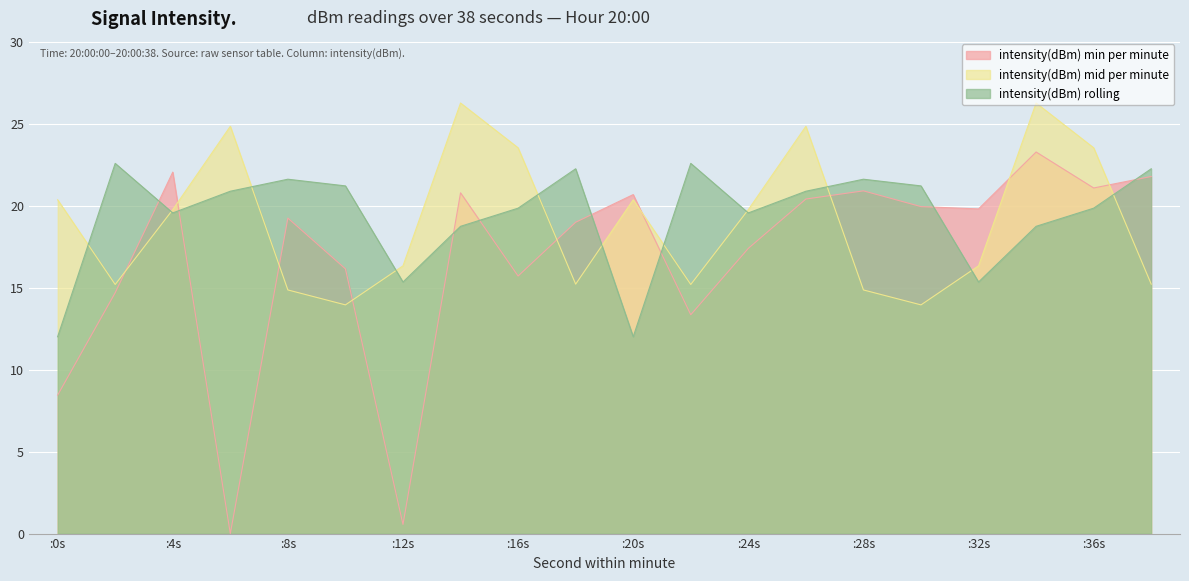

Reading left to right, transcribe all the data shown in this chart.

intensity(dBm) min per minute: 8.5	14.7	22.1	0.0	19.3	16.2	0.6	20.8	15.7	19.0	20.7	13.4	17.4	20.4	20.9	20.0	19.8	23.3	21.1	21.8
intensity(dBm) mid per minute: 20.4	15.2	19.8	24.9	14.9	14.0	16.3	26.3	23.6	15.2	20.4	15.2	19.8	24.9	14.9	14.0	16.3	26.3	23.6	15.2
intensity(dBm) rolling: 12.0	22.6	19.6	20.9	21.6	21.2	15.4	18.8	19.9	22.3	12.0	22.6	19.6	20.9	21.6	21.2	15.4	18.8	19.9	22.3